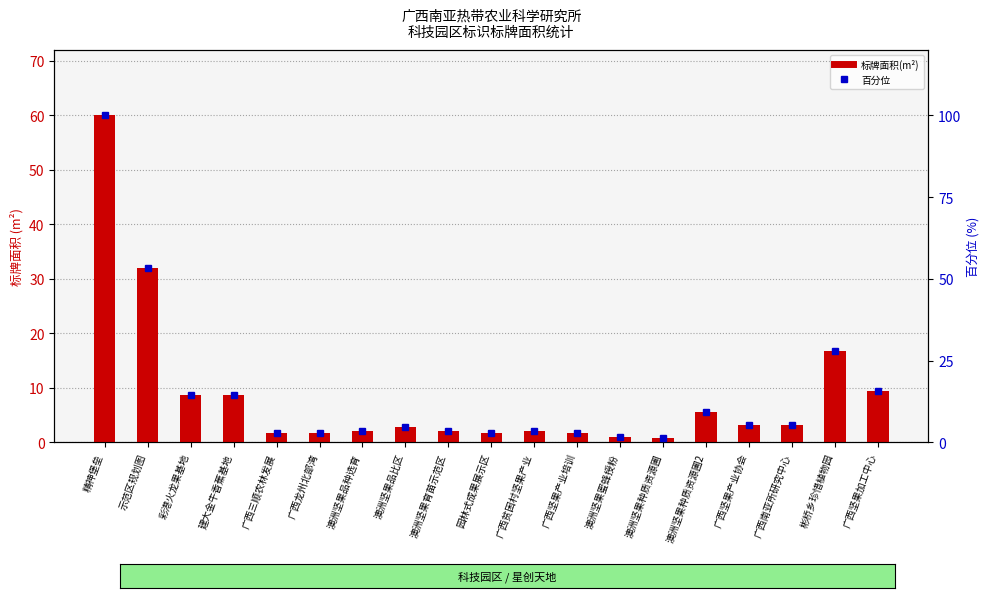

True or false: 标牌面积(m²) has a value of 2.2 at 澳洲坚果品种选育.

True